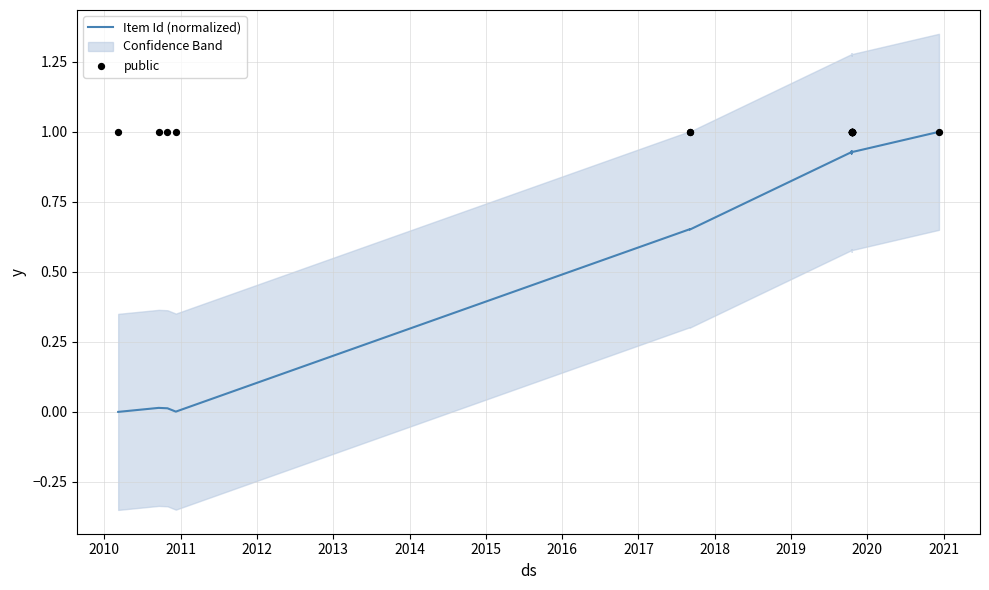

Is the value of public at 2016 greater than the value of Item Id (normalized) at 2015?

Yes